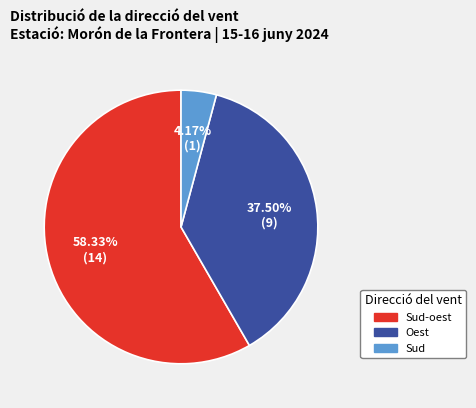

To the nearest percent, what is the average slice percentage?

33%